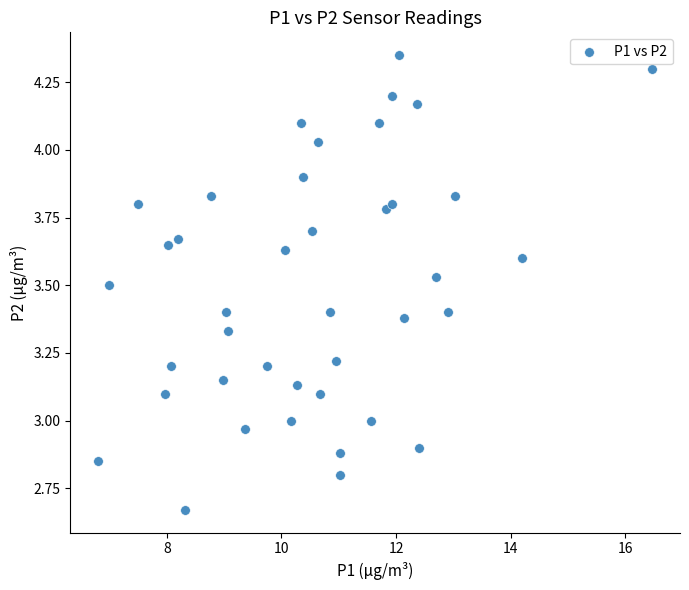

What is the range of X values (max minus min)?

9.7